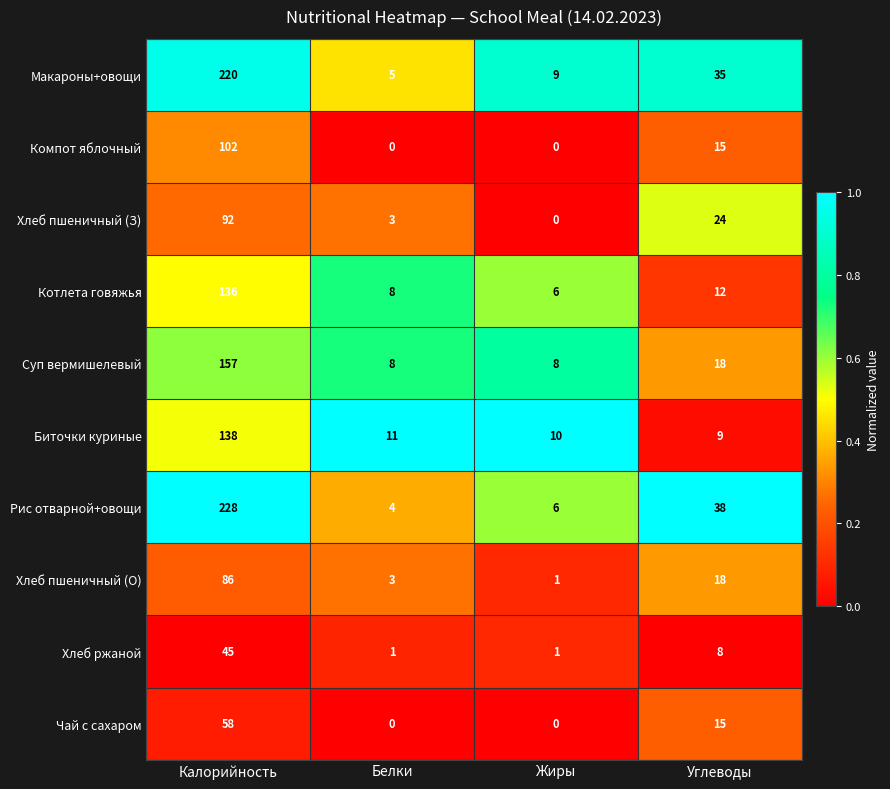

Which series changed the most between Белки and Жиры?

Макароны+овощи